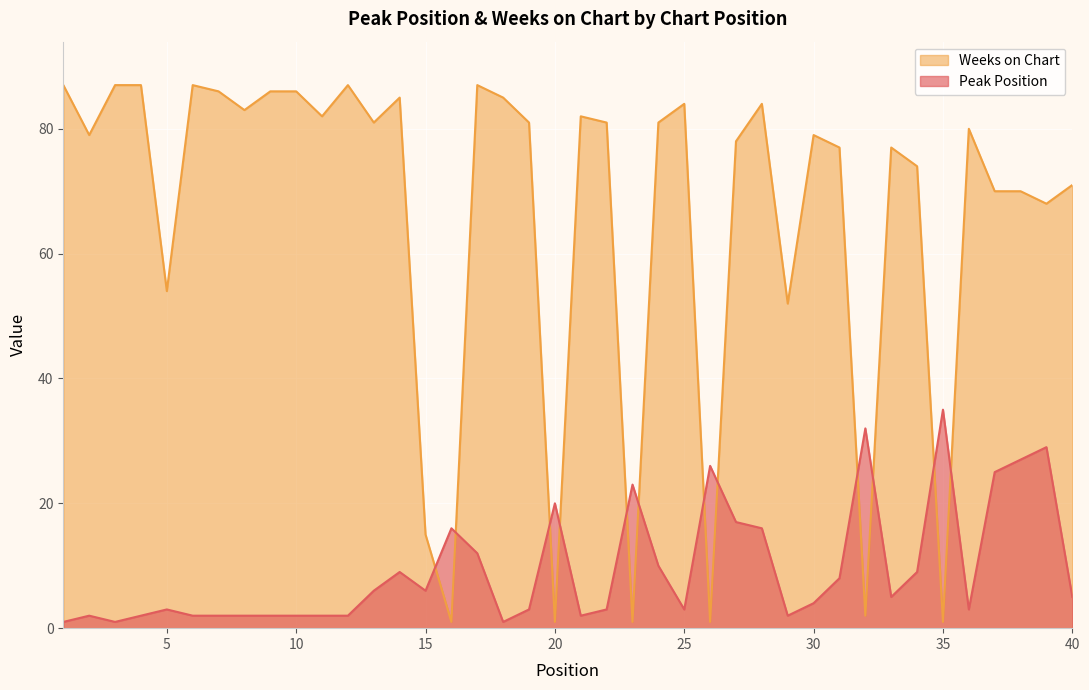

What is the value of the Weeks on Chart point at the 5th from the left?

54